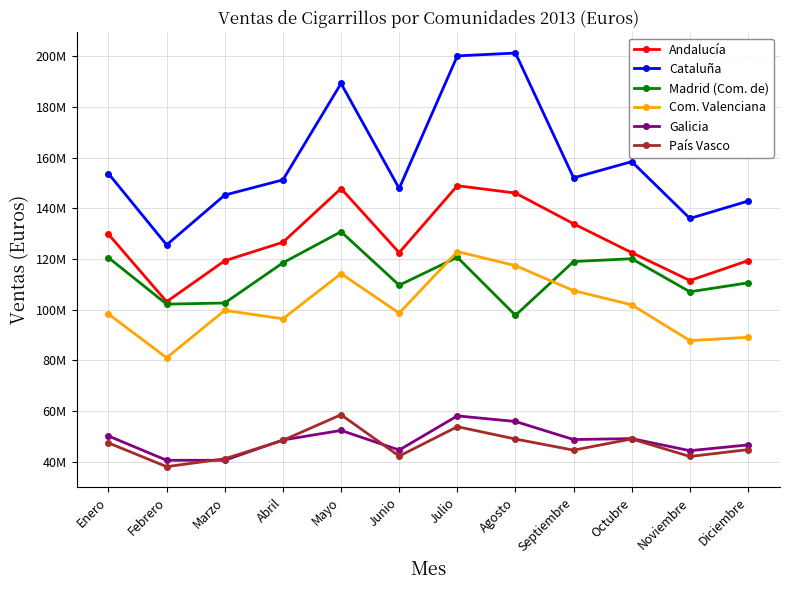

Does the chart display data point markers on the line(s)?

Yes